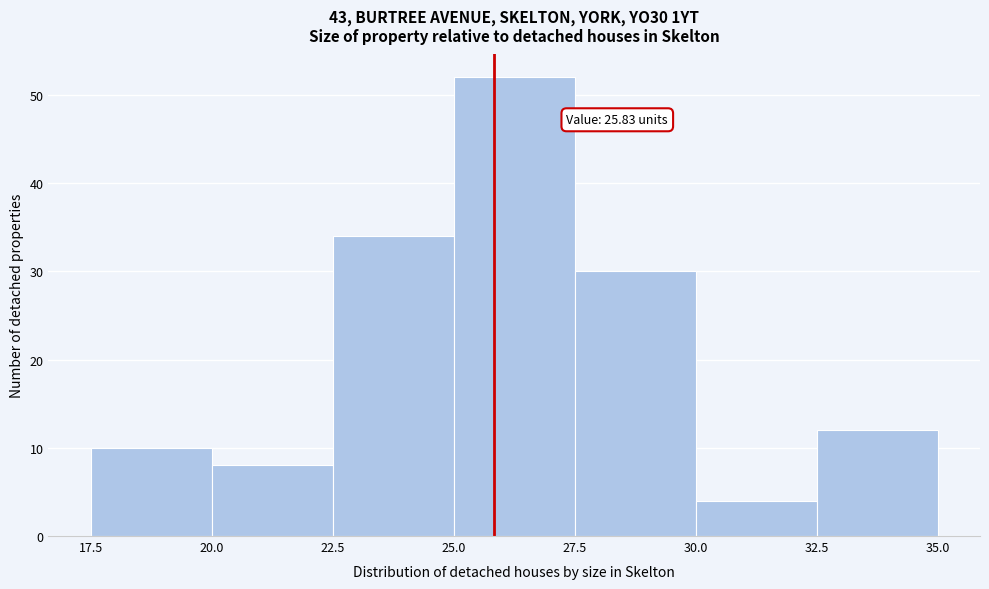

Over which range of the x-axis is the bar tallest?

25.0 to 27.5